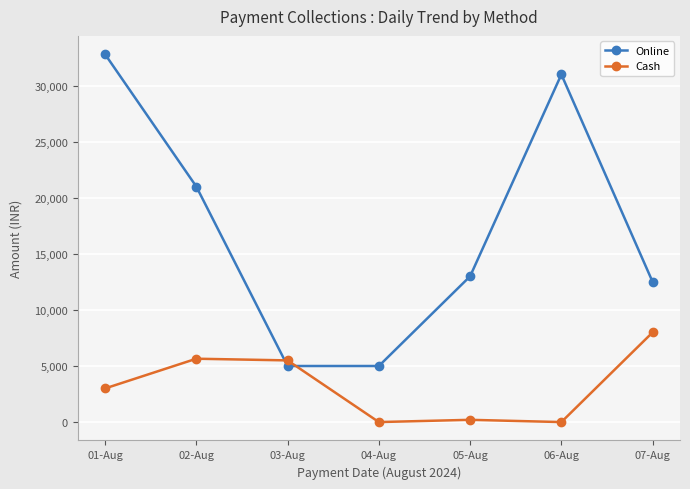

At which label is Online closest to 18900?

02-Aug